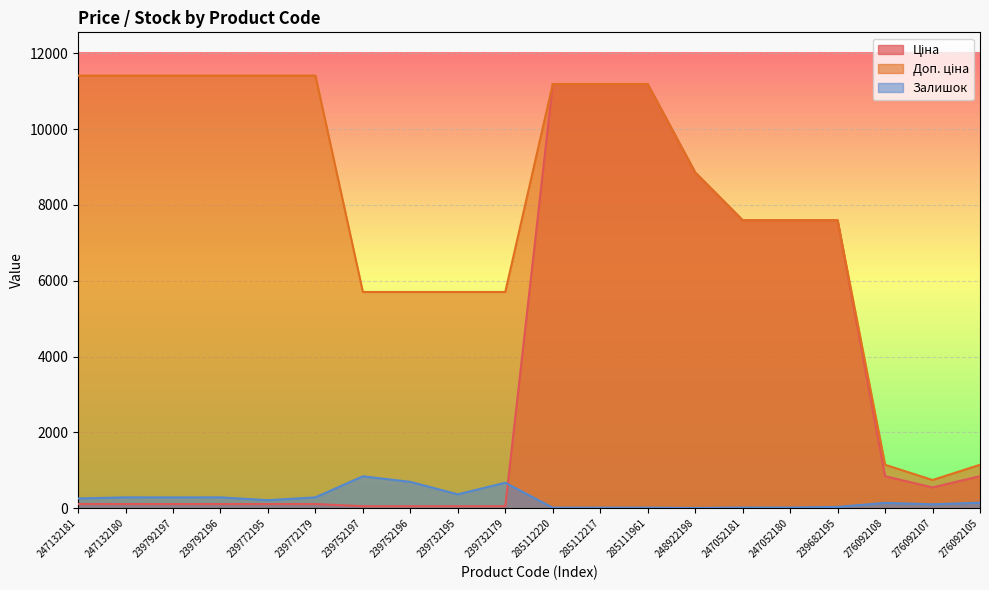

Reading right to left, transcribe all the data shown in this chart.

Ціна: 848.4	551.5	848.4	7596.5	7596.5	7596.5	8856.7	11188.2	11188.2	11188.2	57.0	57.0	57.0	57.0	114.1	114.1	114.1	114.1	114.1	114.1
Доп. ціна: 1149.7	747.0	1149.7	7596.5	7596.5	7596.5	8856.7	11188.2	11188.2	11188.2	5705.0	5705.0	5705.0	5705.0	11410.0	11410.0	11410.0	11410.0	11410.0	11410.0
Залишок: 149.0	107.0	144.0	38.0	21.0	20.0	11.0	17.0	17.0	17.0	676.0	370.0	698.0	845.0	290.0	215.0	290.0	289.0	290.0	260.0